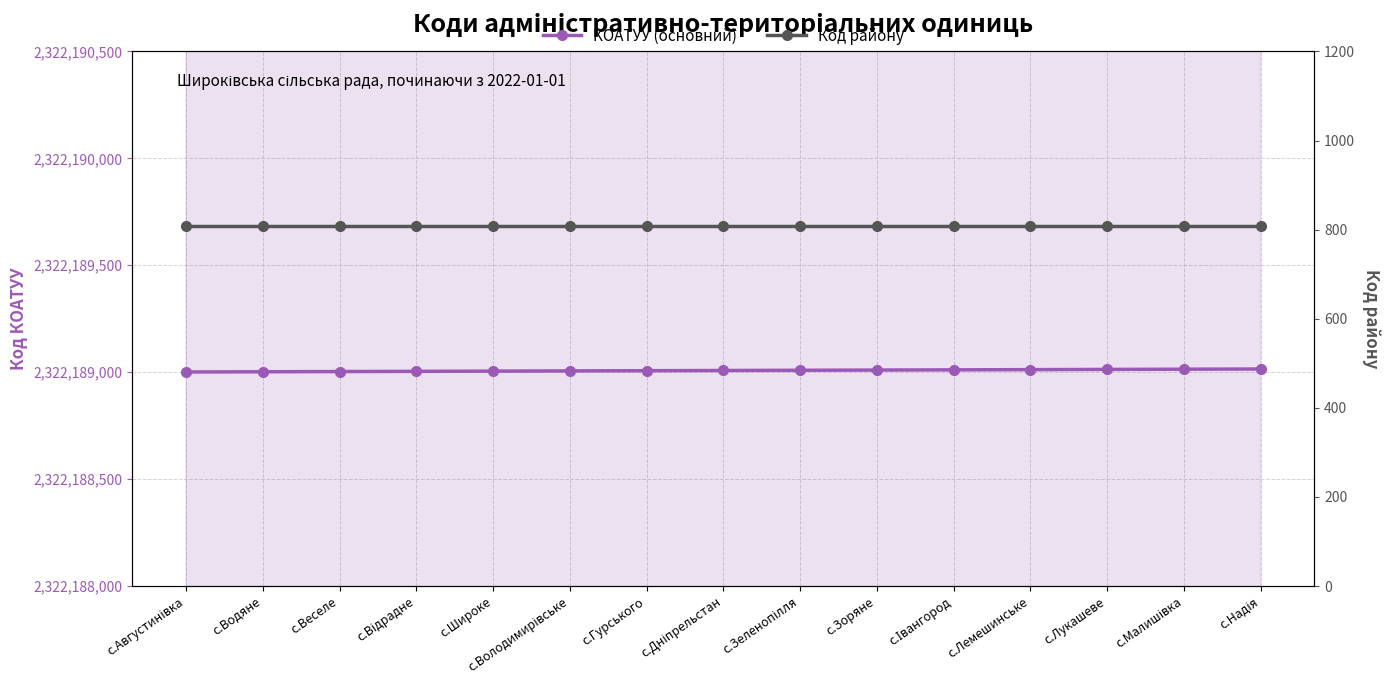

What is the sum of all Код району values?

12120